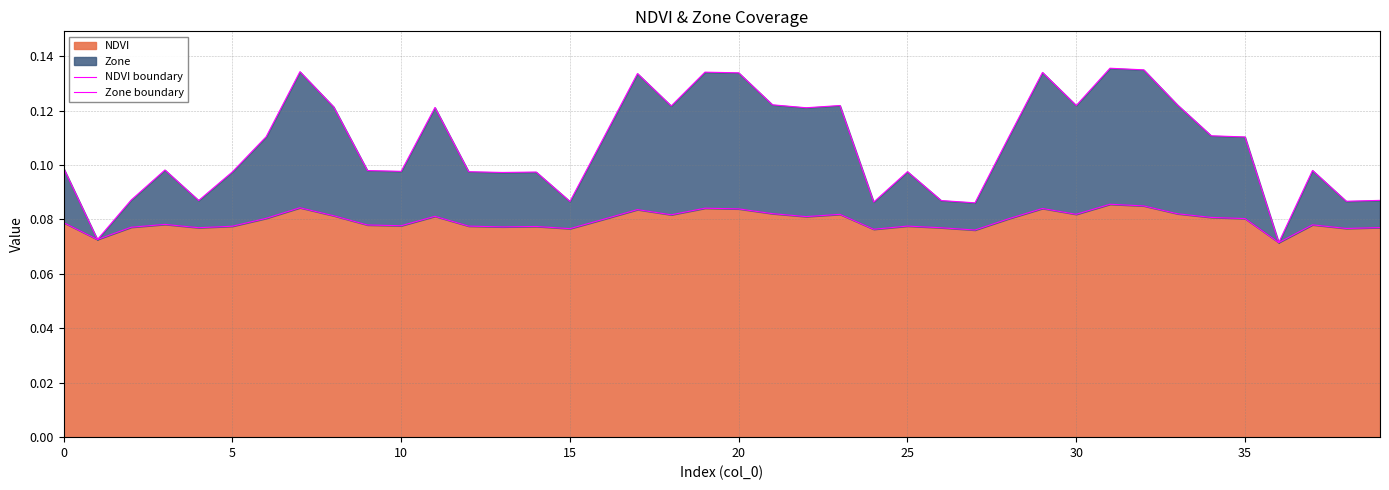

Which has a higher value, 30 or 24?

30